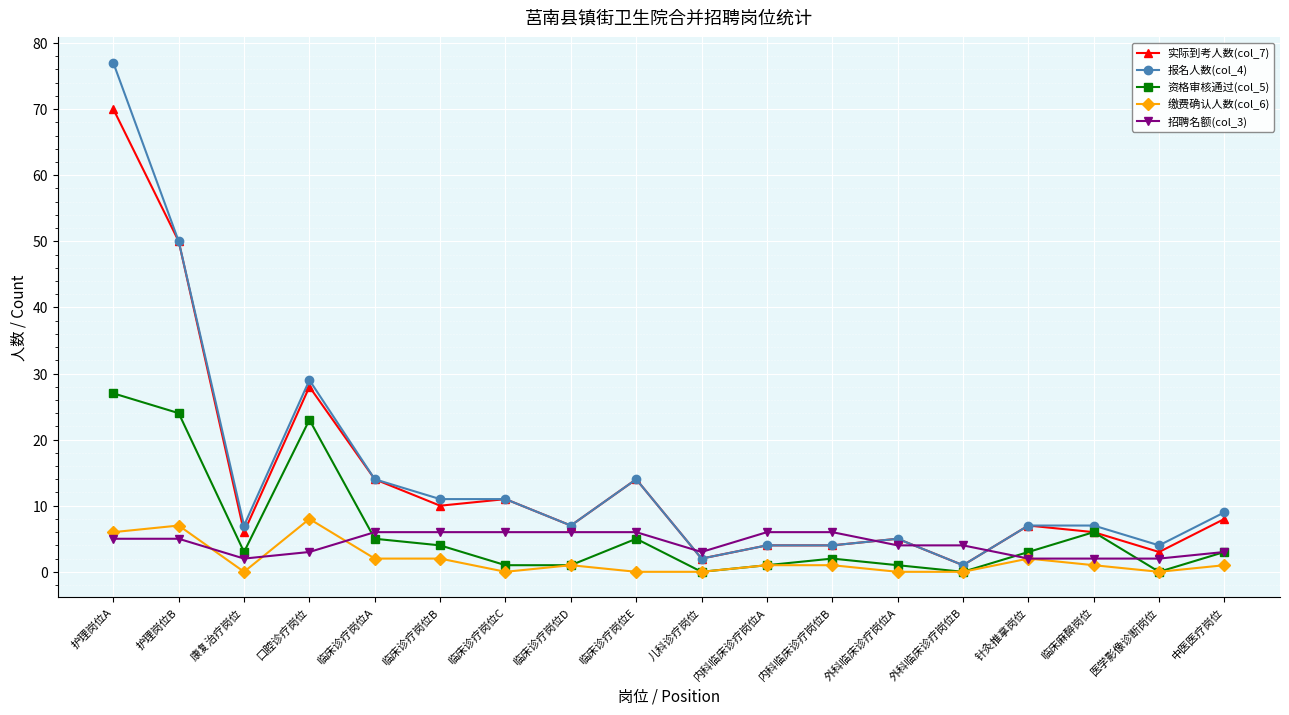

List the series in order of their peak value, highest first.

报名人数(col_4), 实际到考人数(col_7), 资格审核通过(col_5), 缴费确认人数(col_6), 招聘名额(col_3)